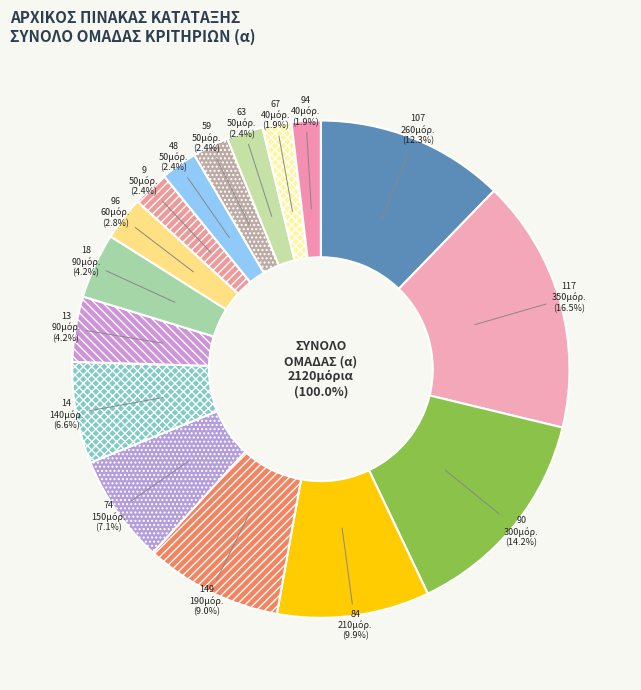

Is there any slice that represents more than half of the pie?

No